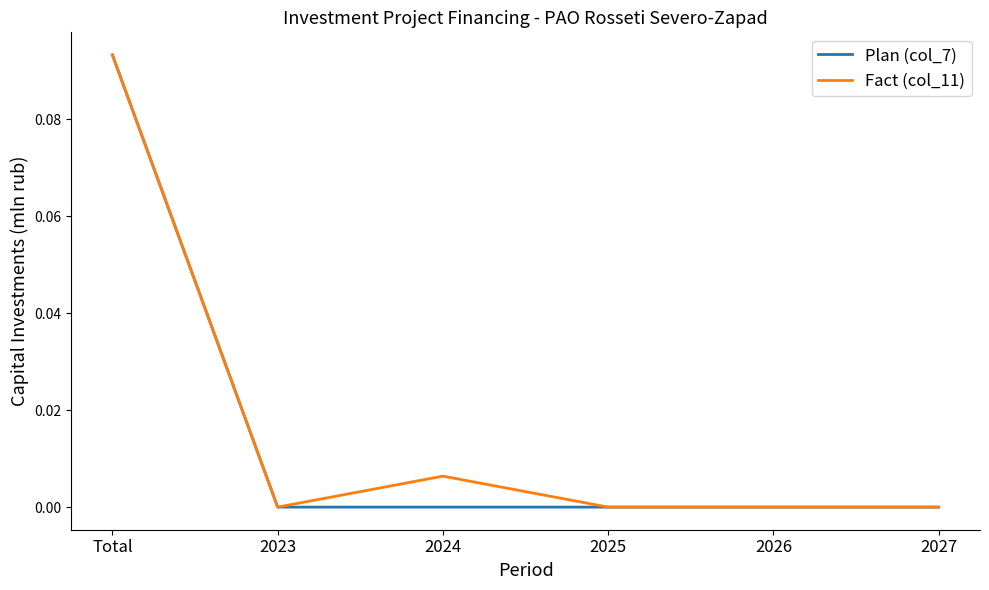

True or false: Fact (col_11) has more than 2 points higher than both neighbors.

False